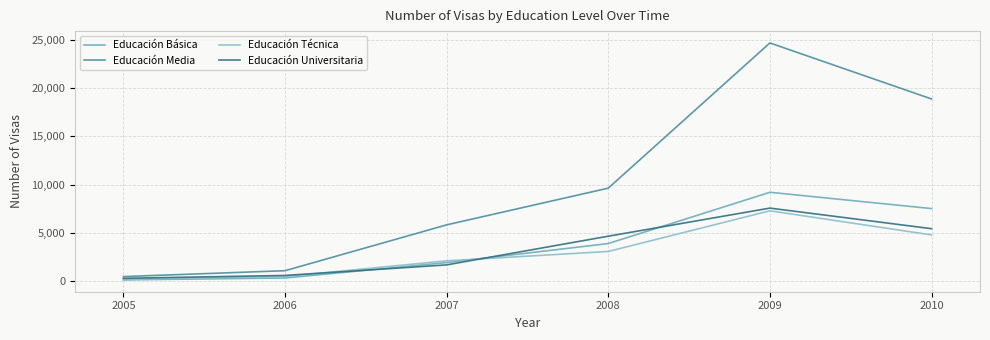

What is the lowest value of the Educación Universitaria series?

288